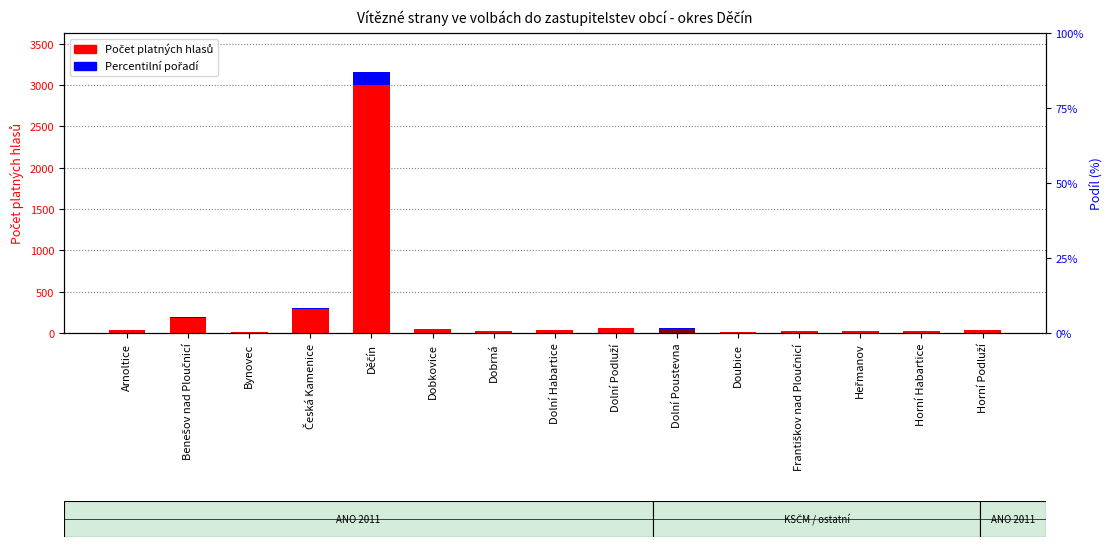

What is the difference between the values at Horní Podluží and Horní Habartice?

10